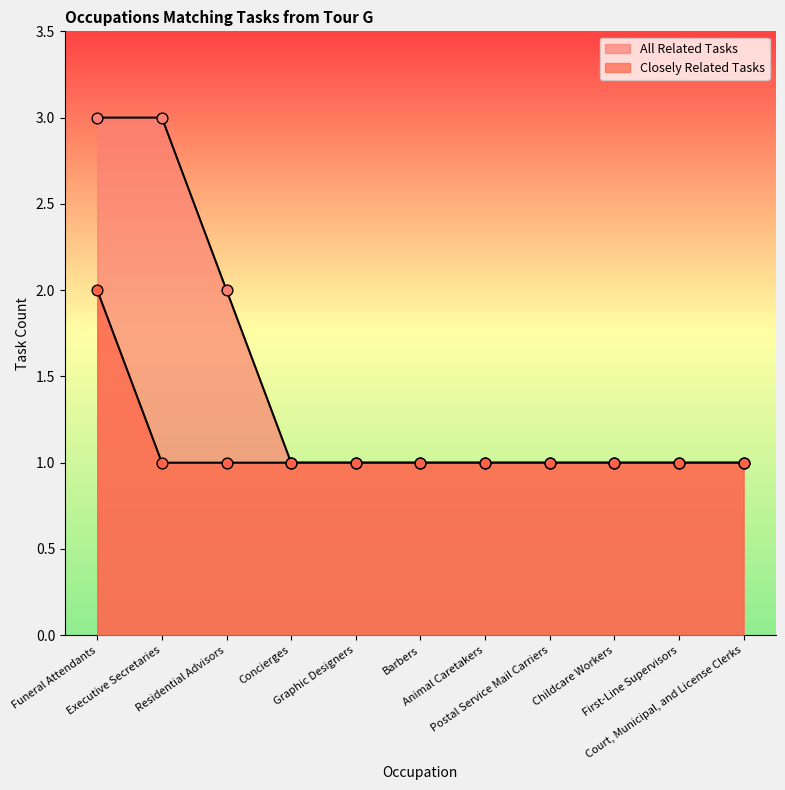

Between Residential Advisors and Childcare Workers, which is larger?

Residential Advisors